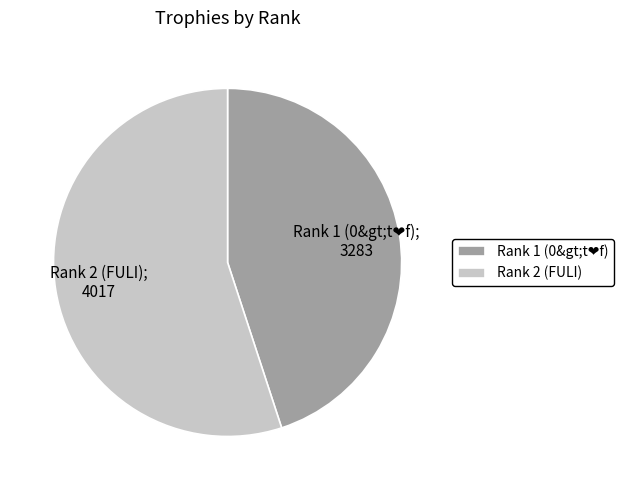

Which slice is the largest?

Rank 2 (FULI)